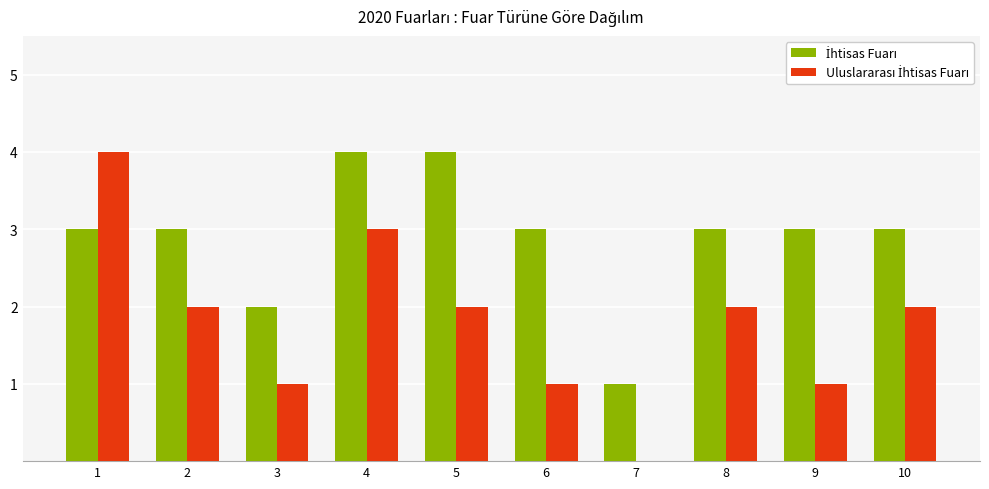

What is the total value across all series at 6?

4